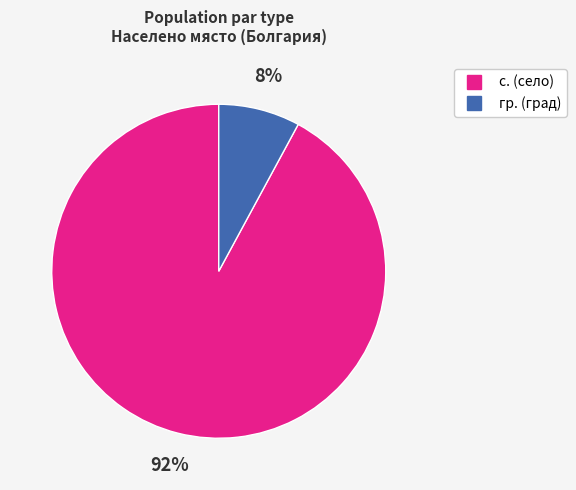

To the nearest percent, what is the difference between the largest and smallest slice percentages?

84%